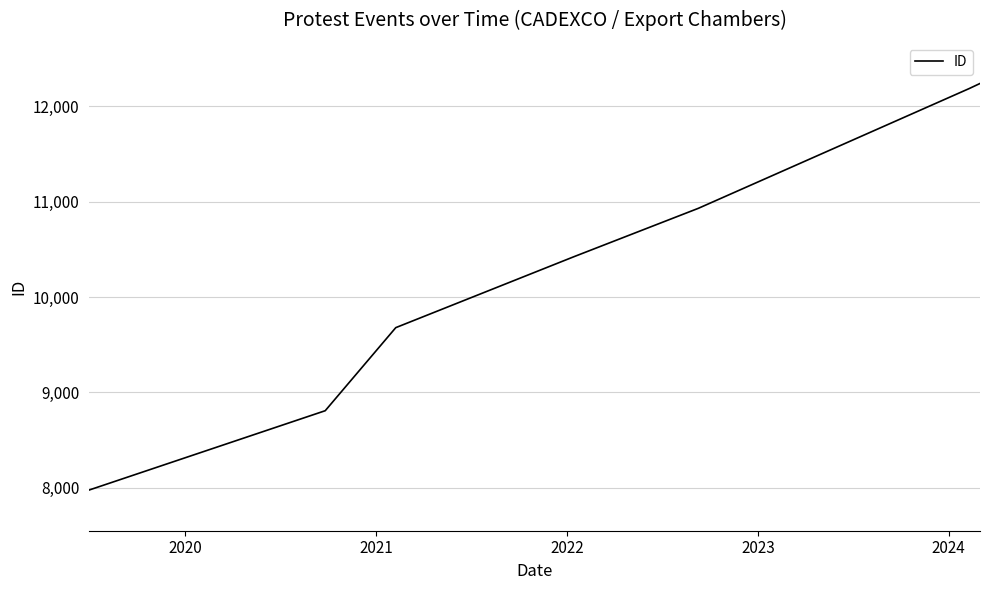

What is the difference between the second highest and minimum values?

4209